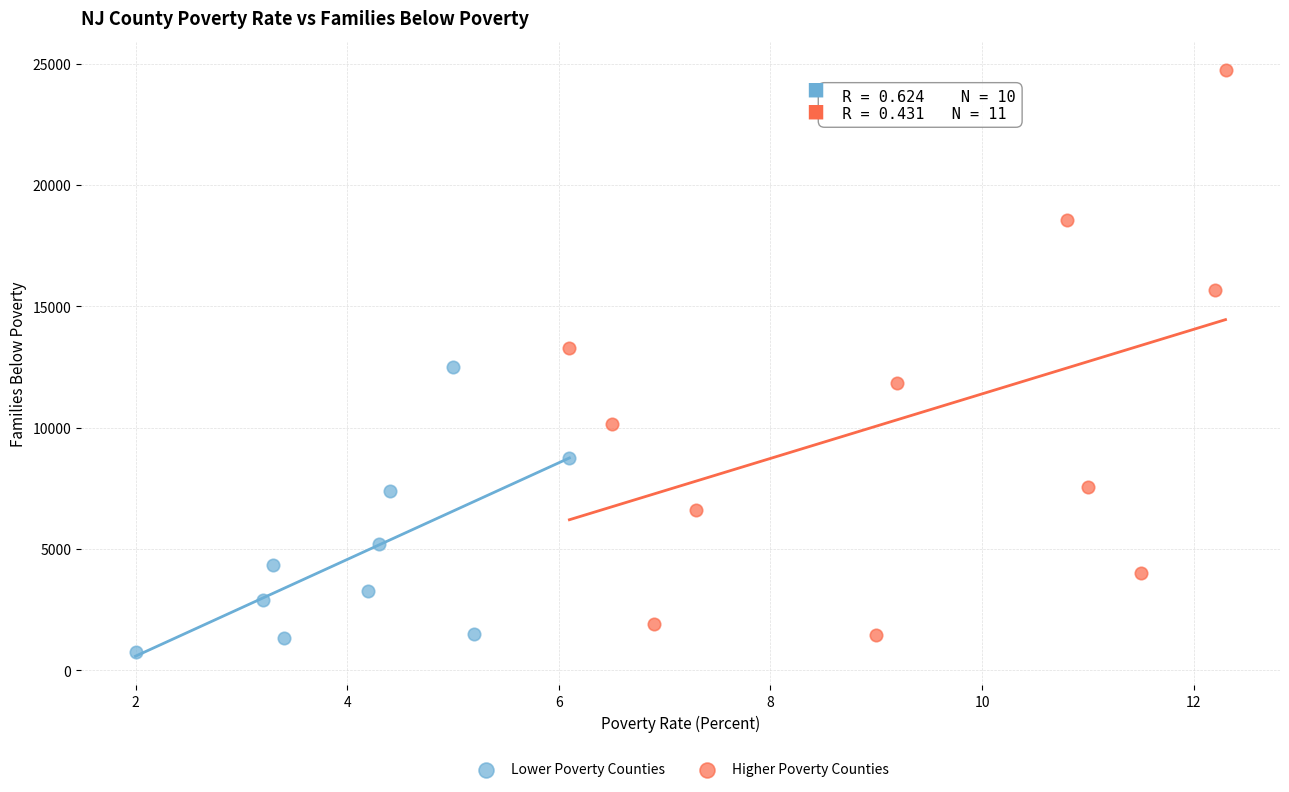

Which series reaches the maximum Y coordinate?

Higher Poverty Counties